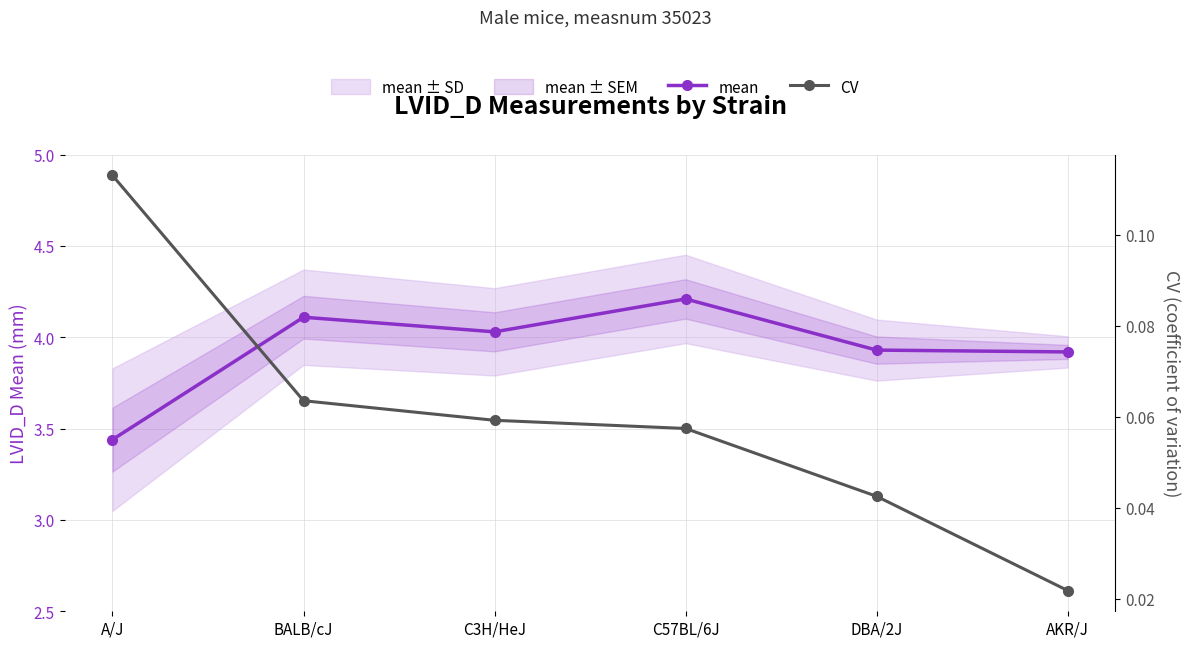

What is the label of the 2nd point from the left?

BALB/cJ